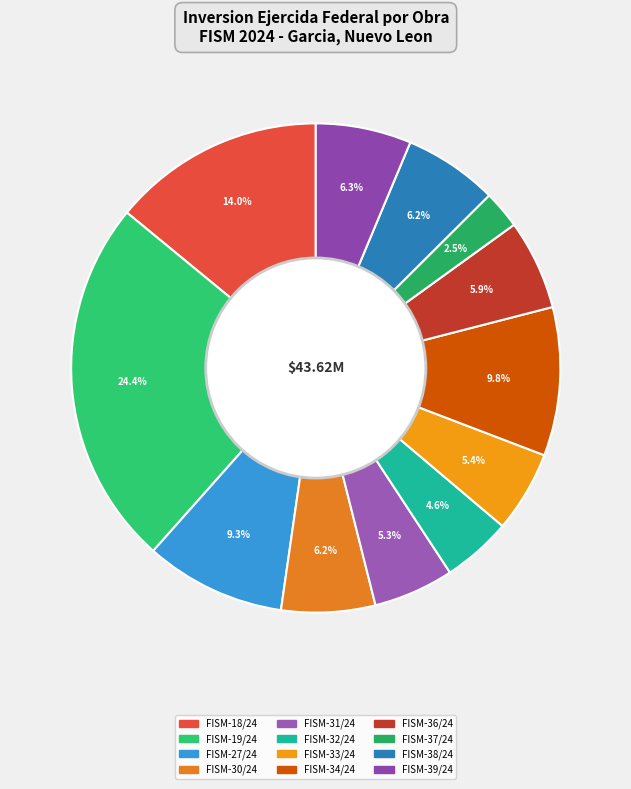

Do FISM-18/24 and FISM-30/24 together represent more than half of the pie?

No